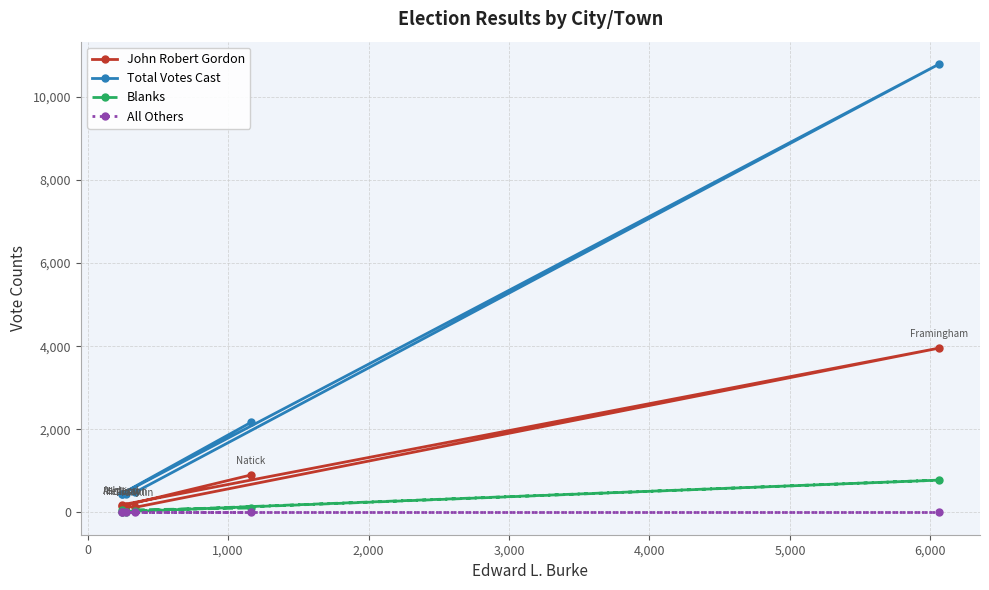

True or false: Total Votes Cast and John Robert Gordon cross at least once.

False